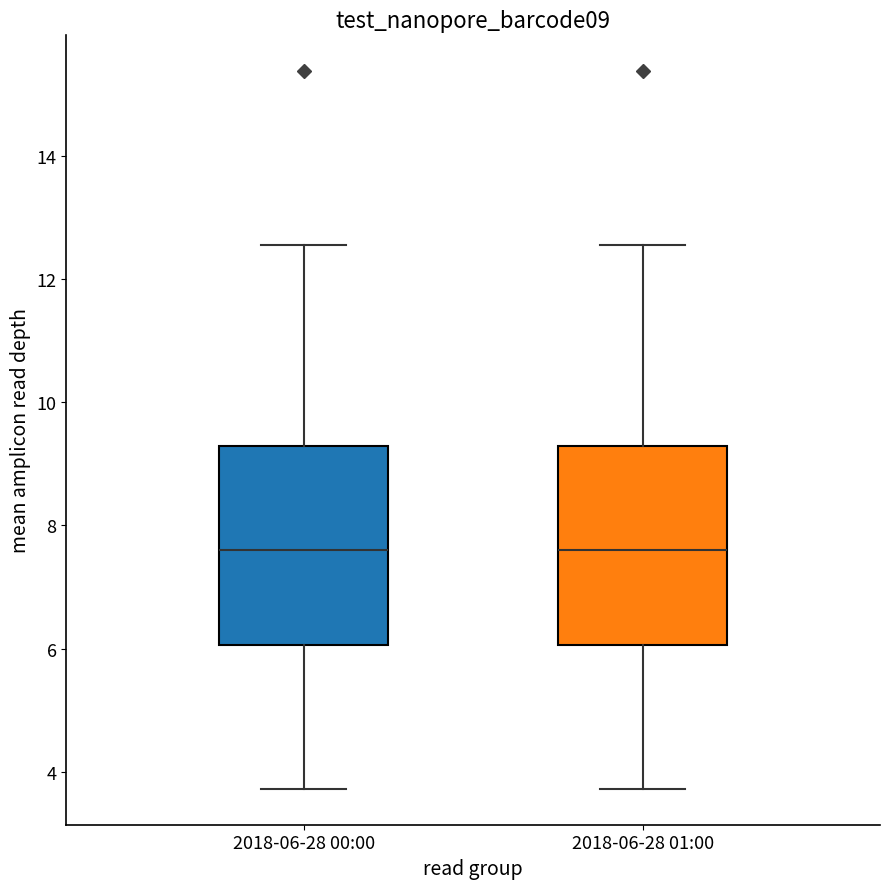

Where does the upper whisker of the box for 2018-06-28 01:00 end on the y-axis? The values are not printed on the chart, so give them approximately, as read against the axis.

12.6